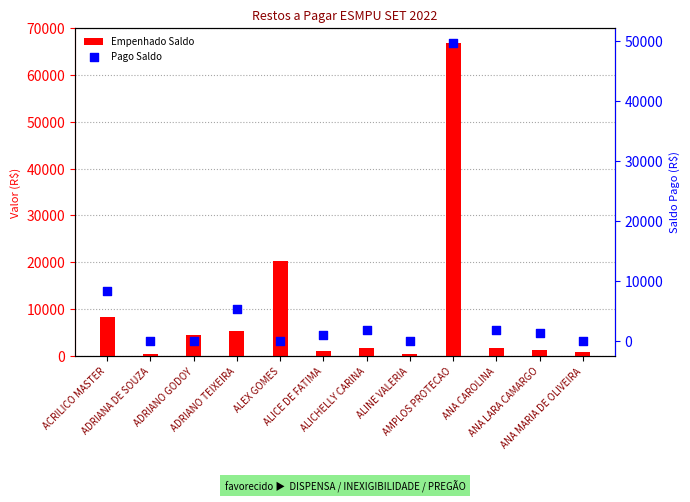

Is the value of Empenhado Saldo at ADRIANA DE SOUZA greater than the value of Pago Saldo at ALICE DE FATIMA?

No